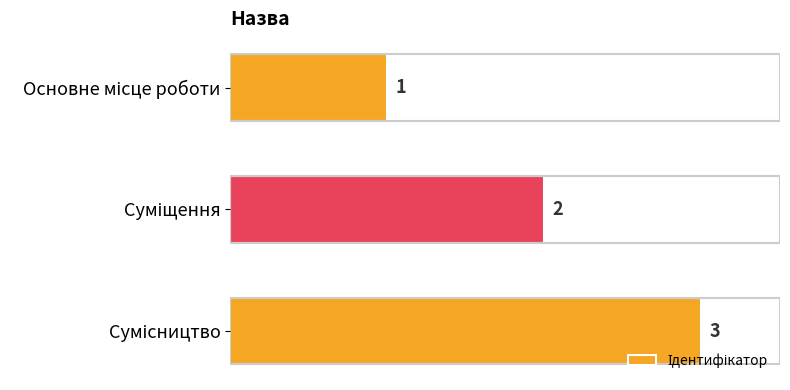

Does the chart contain any negative values?

No